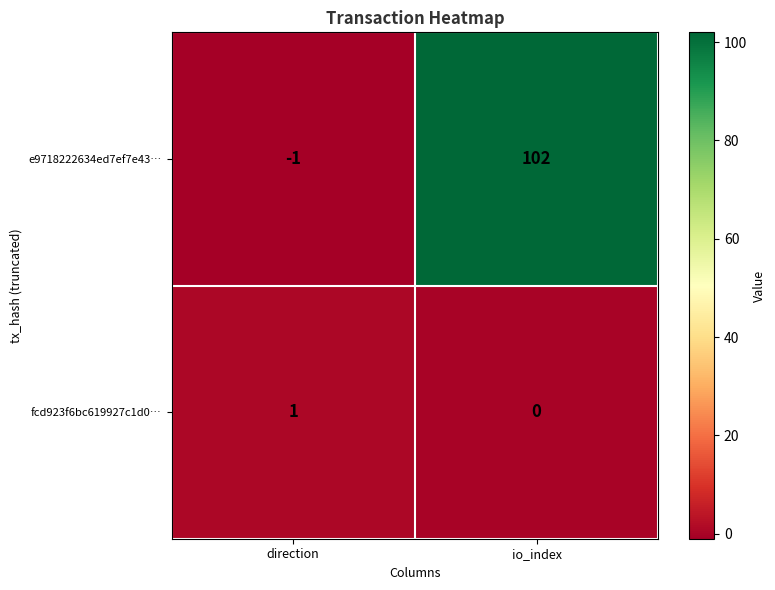

At which category is the sum across all series the highest?

io_index